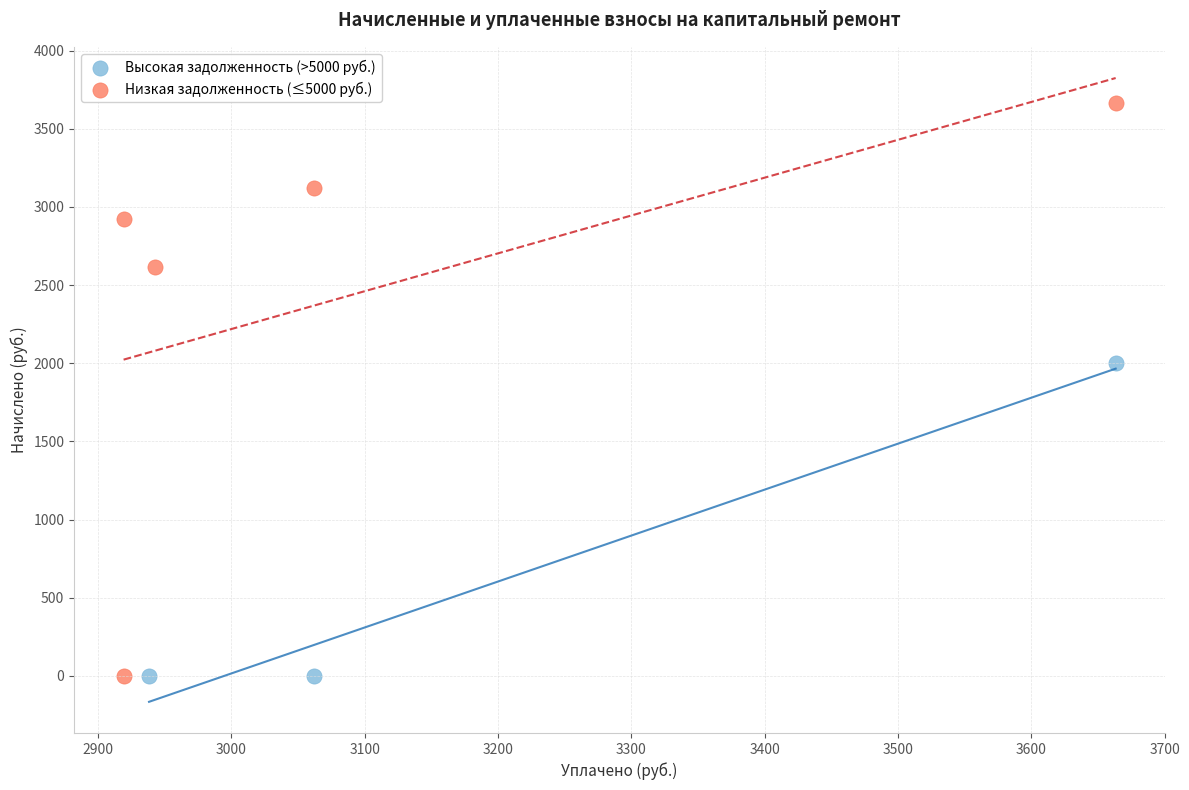

Which series reaches the maximum Y coordinate?

Низкая задолженность (≤5000 руб.)